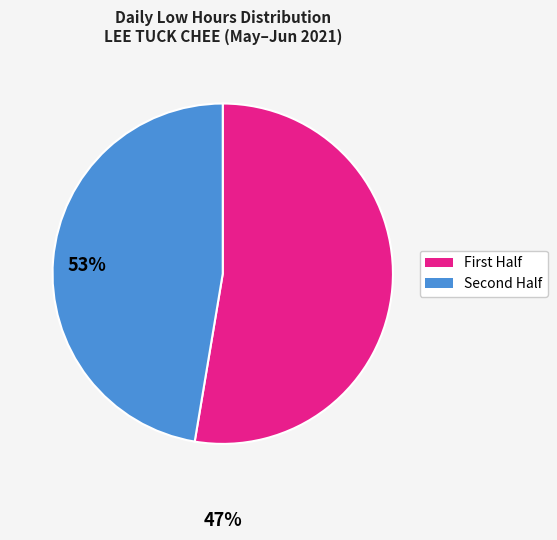

Is there a majority slice in this chart?

Yes